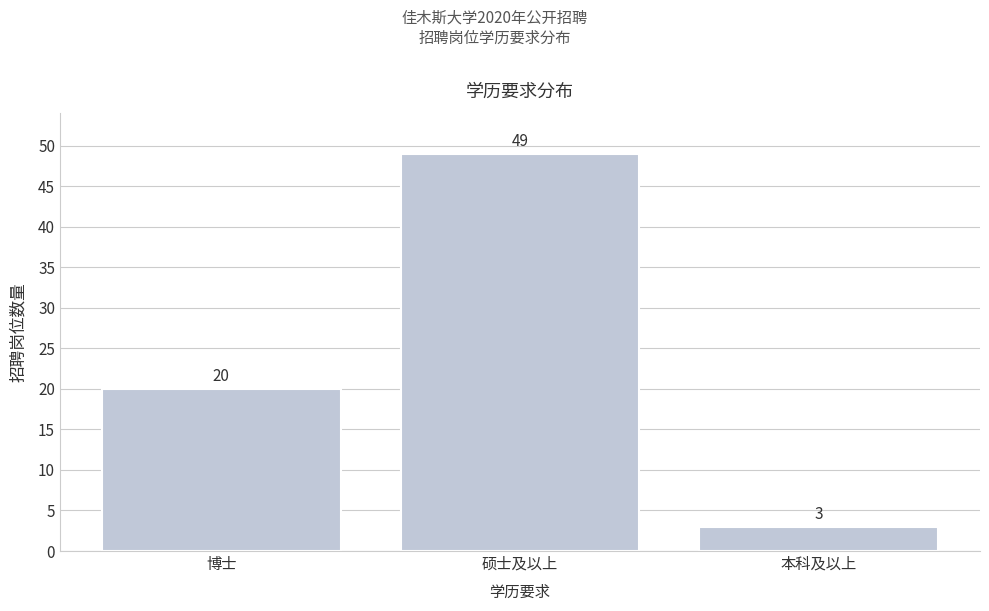

Reading right to left, transcribe all the data shown in this chart.

3	49	20